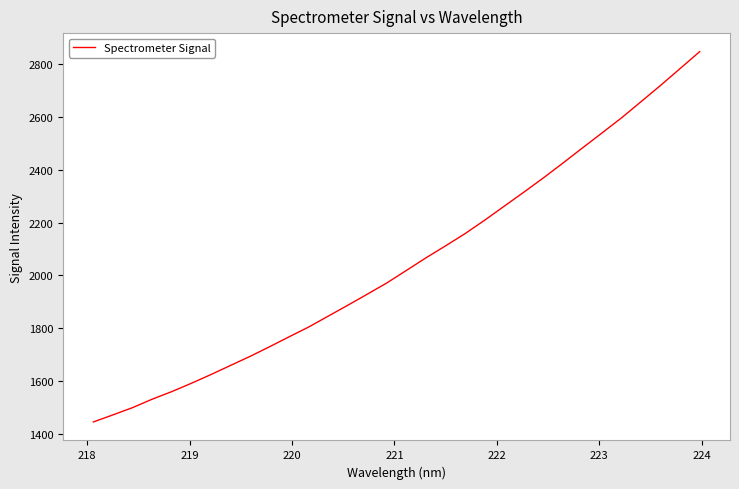

What is the minimum value shown in the chart?

1445.0